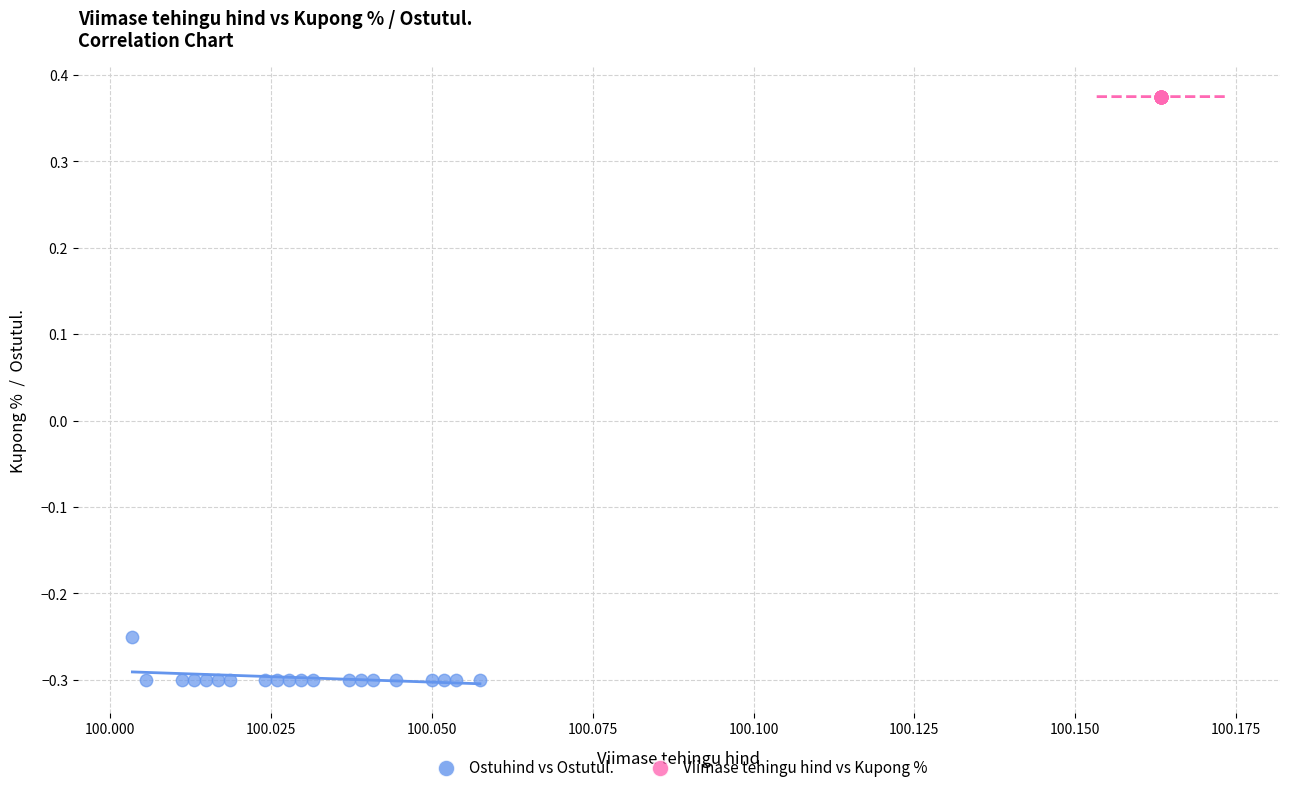

Which series contains the lowest Y value?

Ostuhind vs Ostutul.